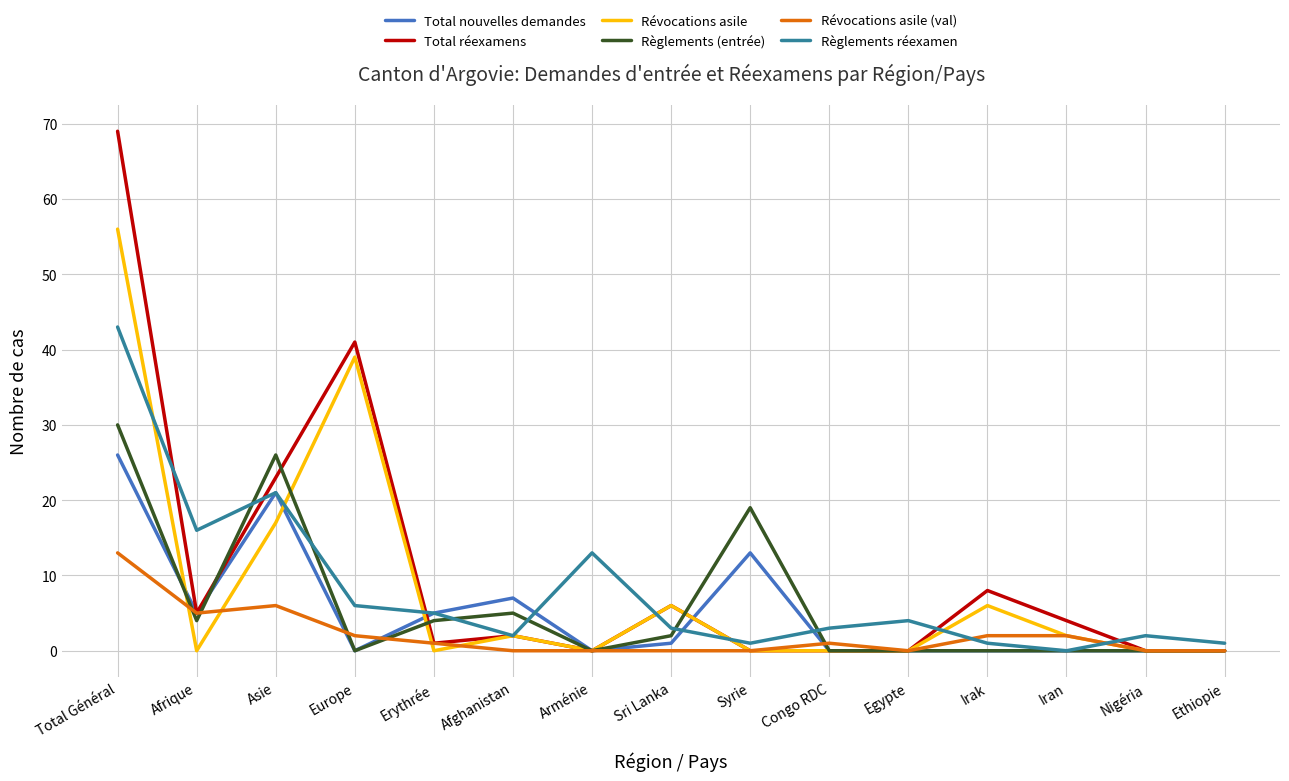

What is the average value of the Règlements (entrée) series?

6